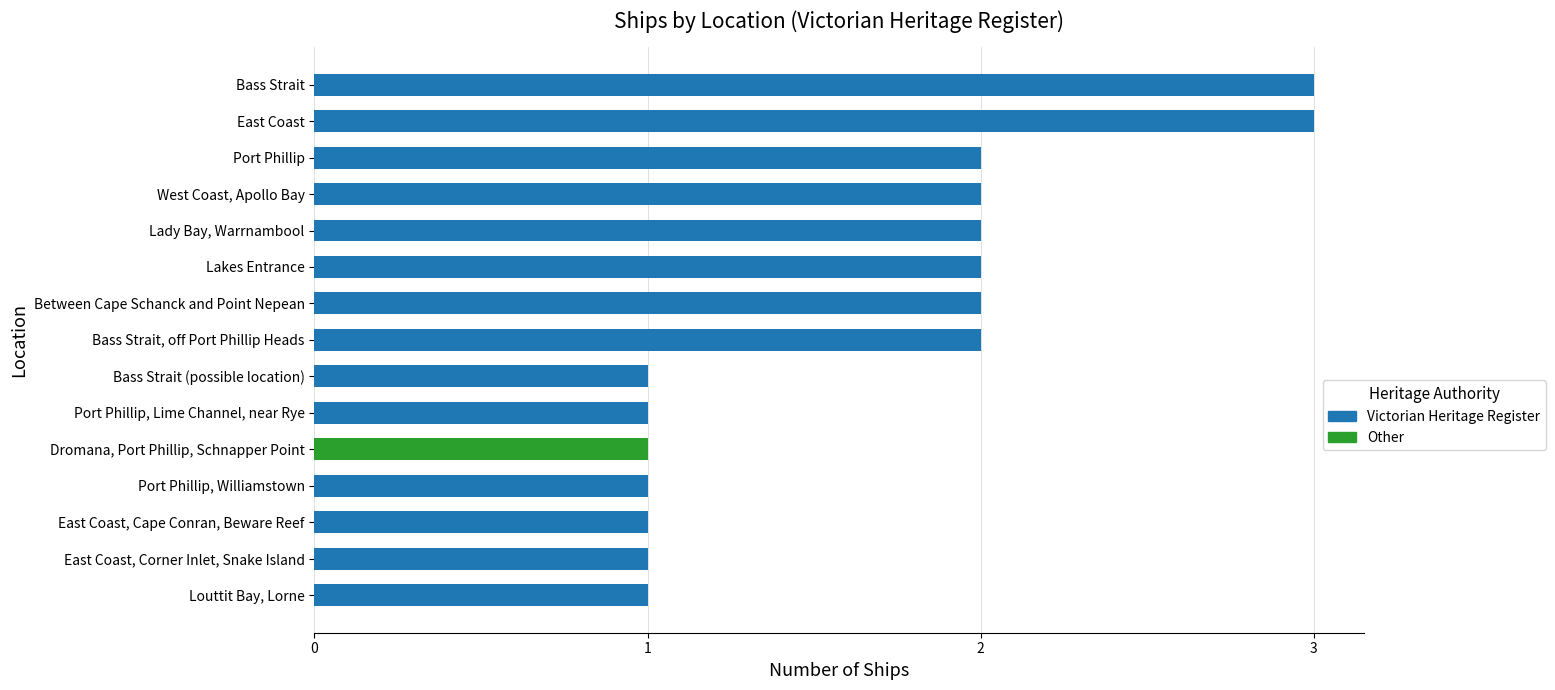

Reading bottom to top, transcribe all the data shown in this chart.

1	1	1	1	1	1	1	2	2	2	2	2	2	3	3